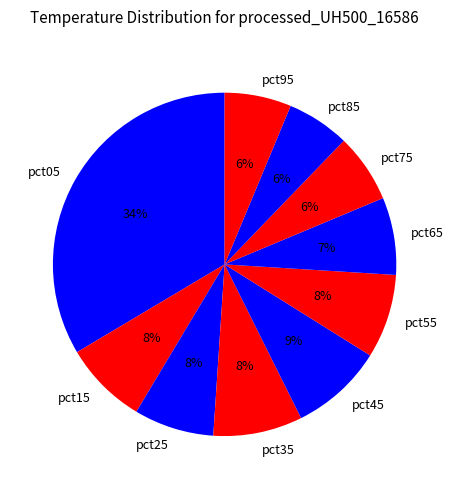

How many slices are in this pie chart?

10